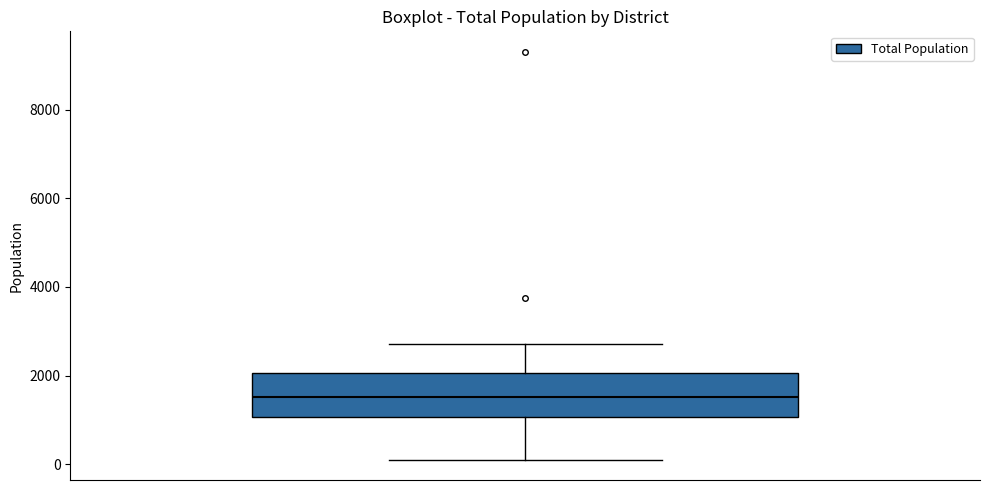

Where is the upper edge of the box on the y-axis? The values are not printed on the chart, so give them approximately, as read against the axis.

2000